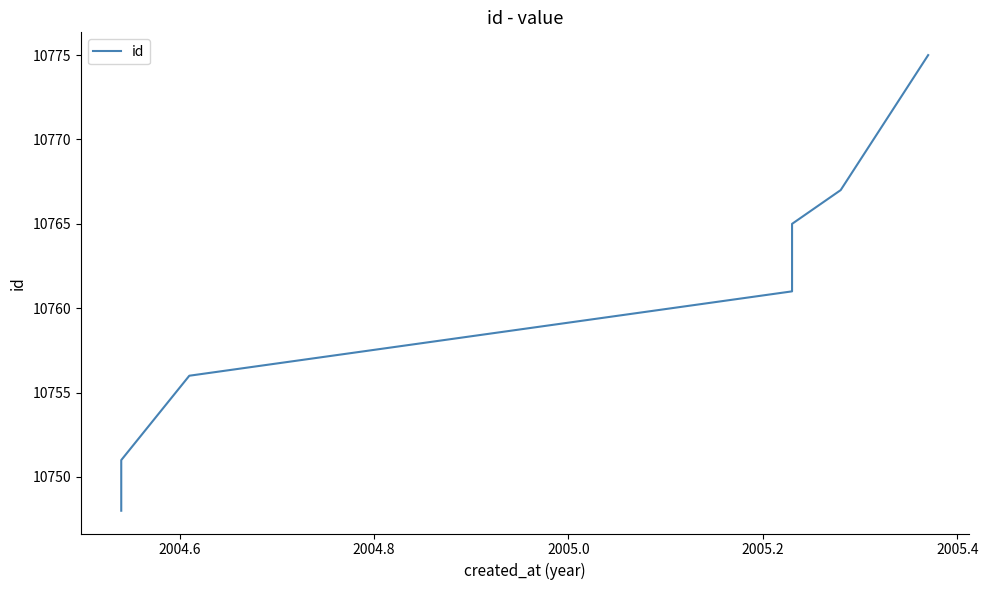

What is the minimum value shown in the chart?

10748